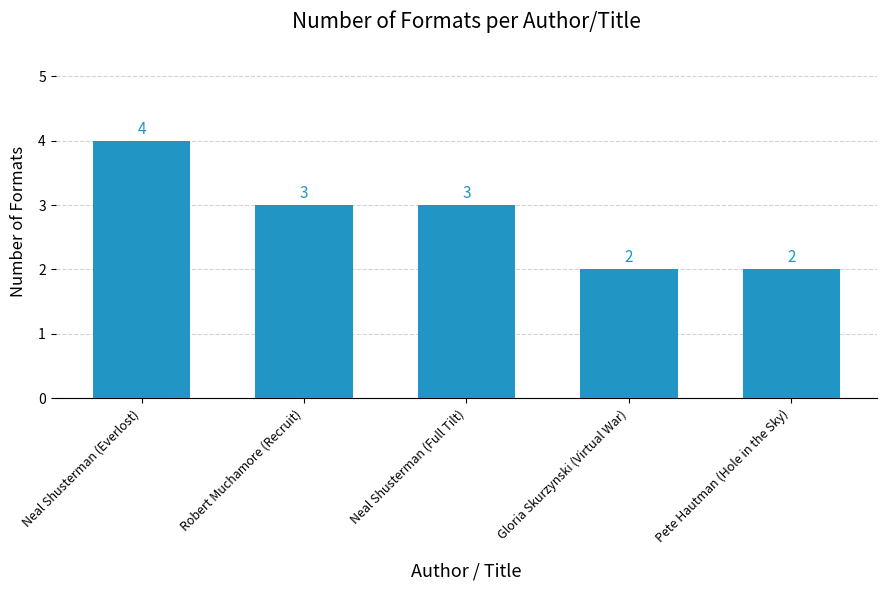

What is the label of the 3rd bar from the left?

Neal Shusterman (Full Tilt)